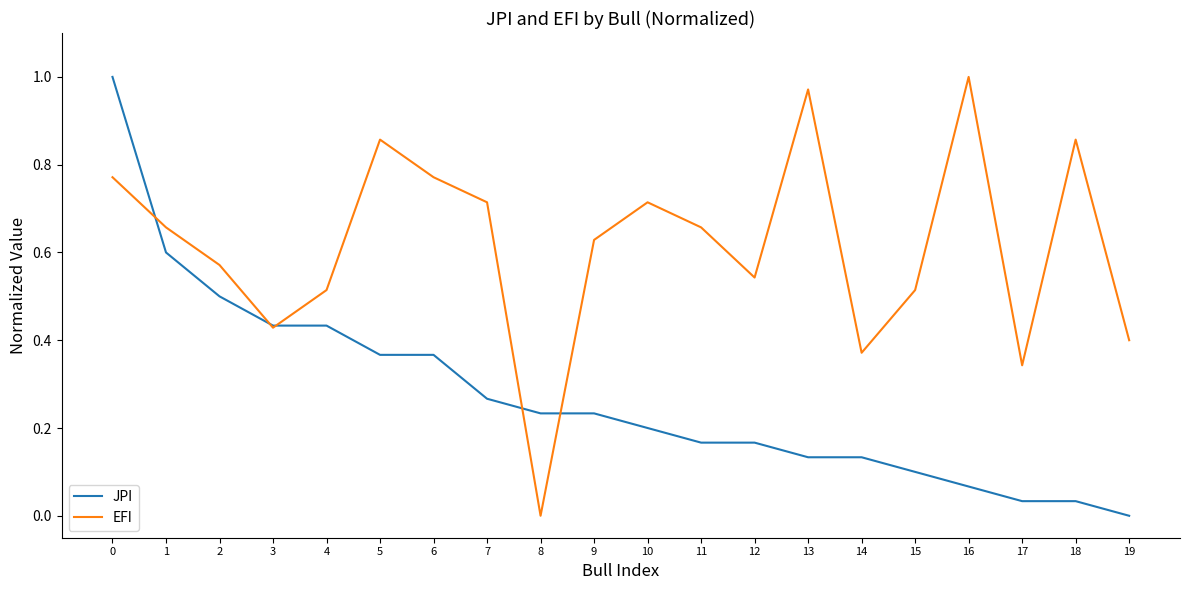

At 14, list the series in order from smallest to largest.

JPI, EFI